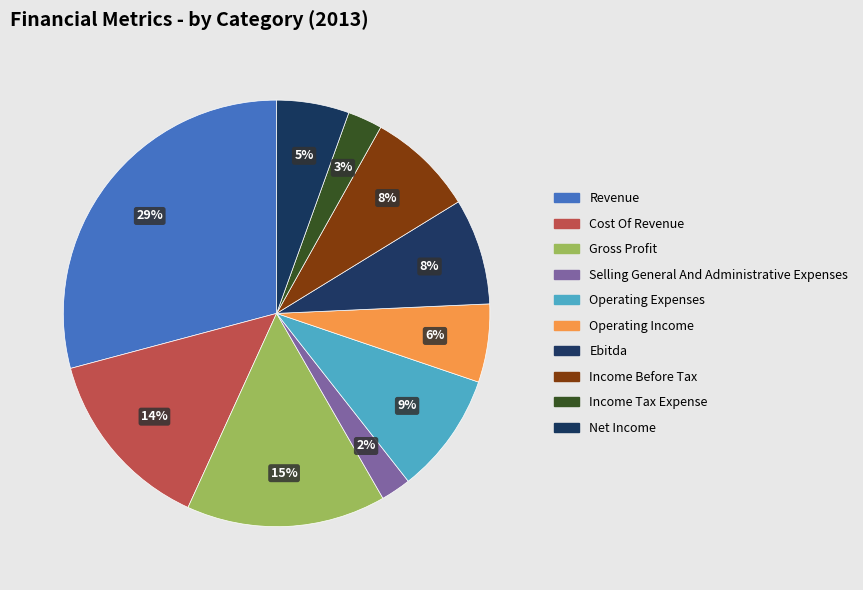

To the nearest percent, what is the difference between the Cost Of Revenue and Gross Profit slice percentages?

1%